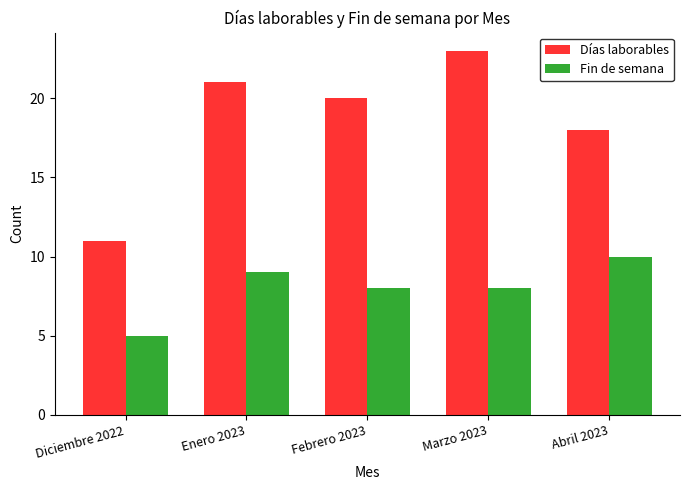

What is the label of the 4th bar from the right?

Enero 2023